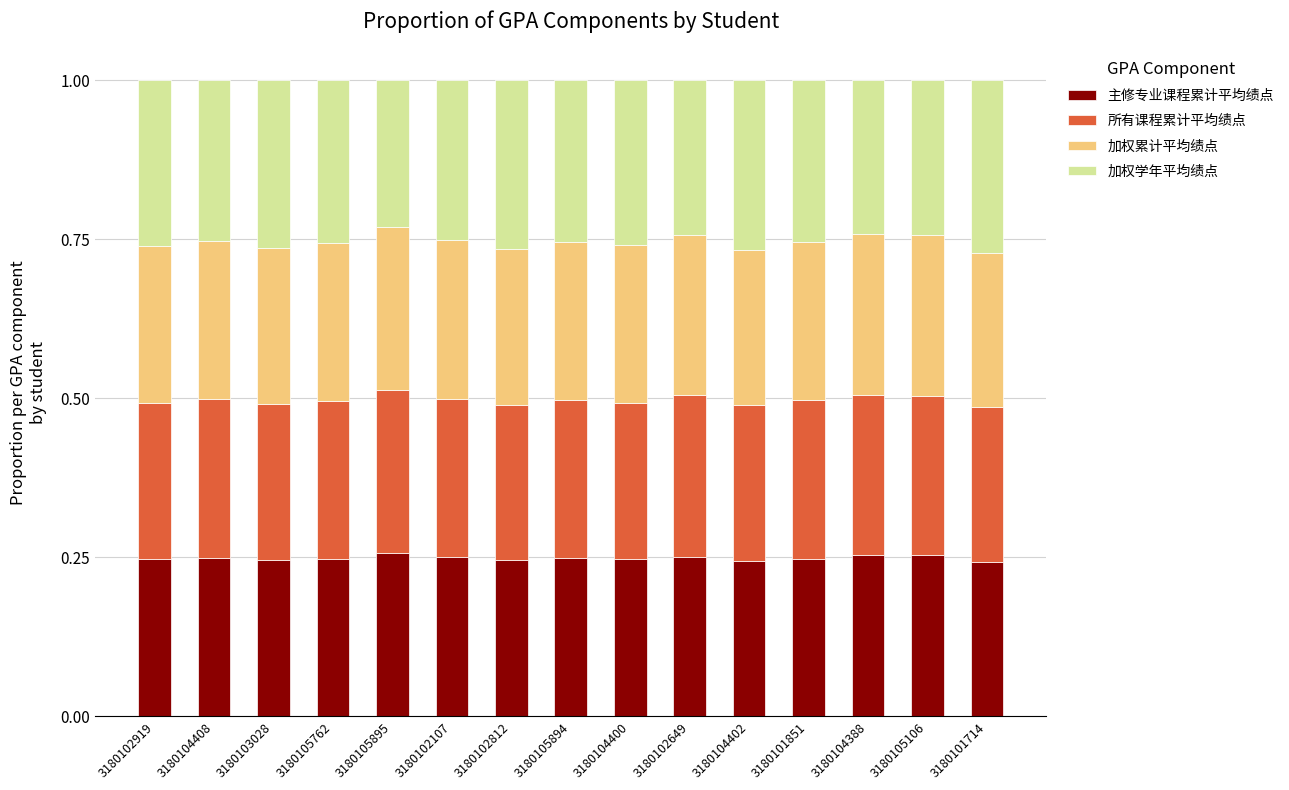

What is the total value across all series at 3180102107?

1.0